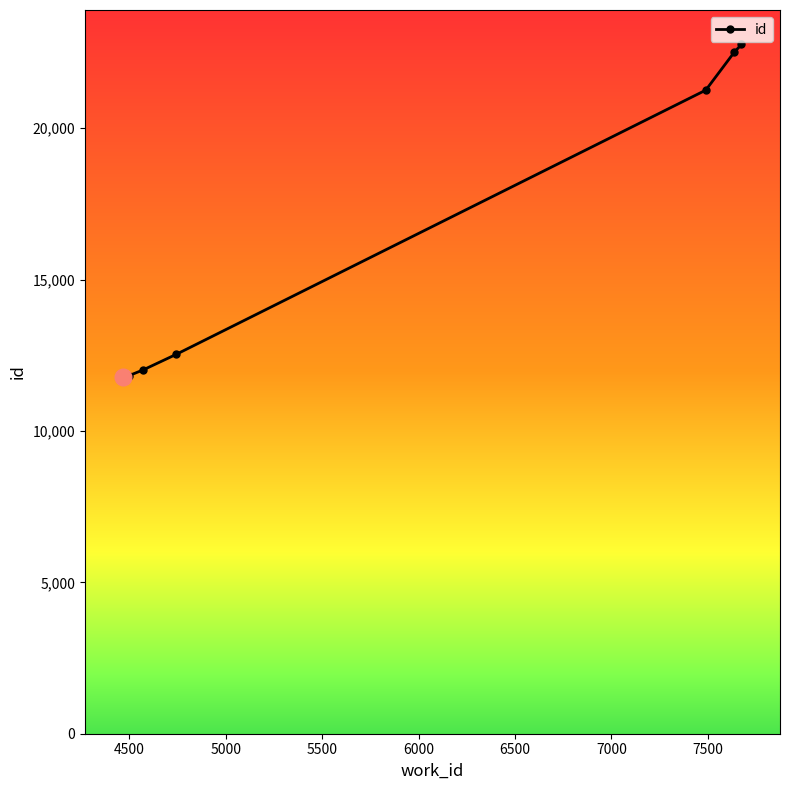

What is the greatest value displayed?

22762